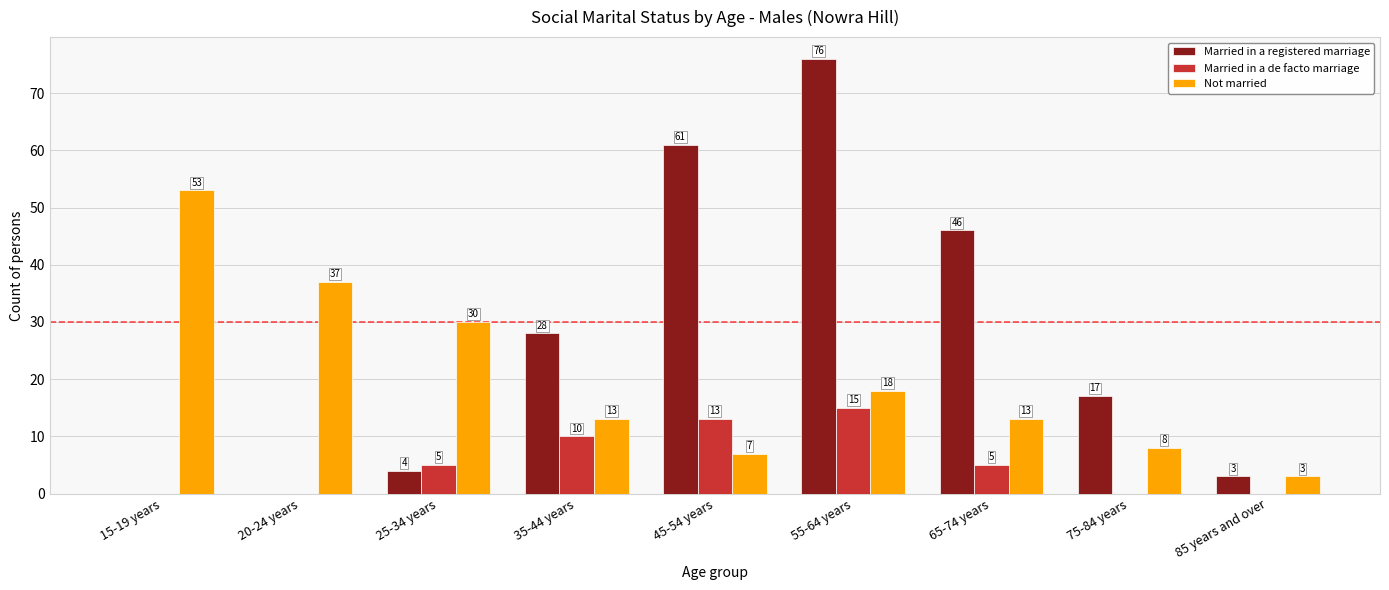

True or false: Married in a registered marriage has a value of 102 at 45-54 years.

False